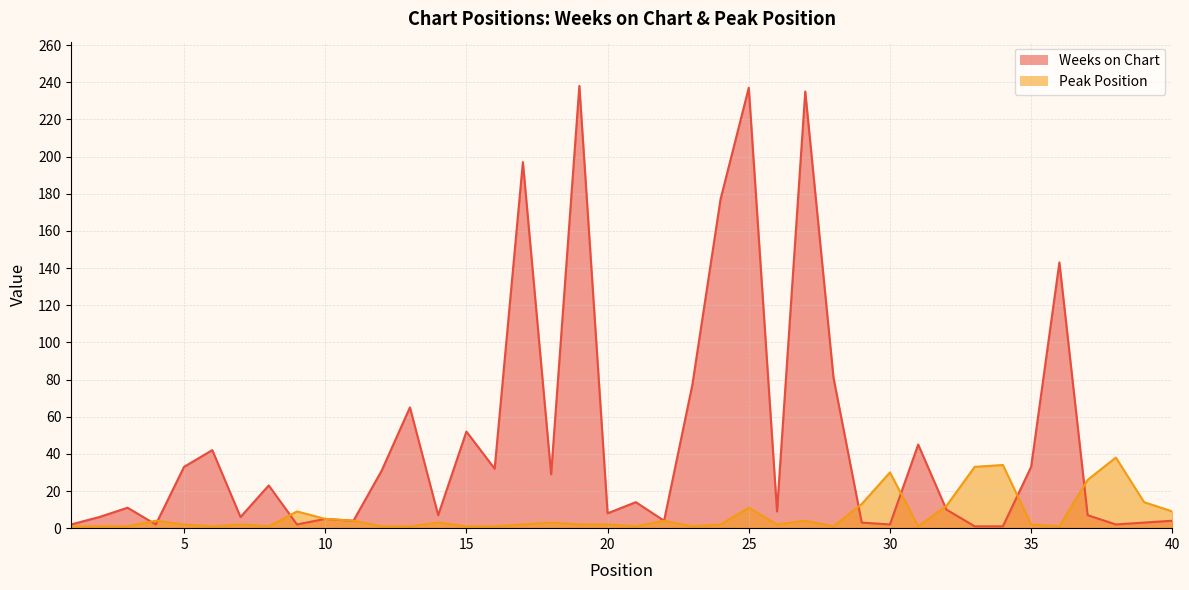

List the series in order of their peak value, highest first.

Weeks on Chart, Peak Position